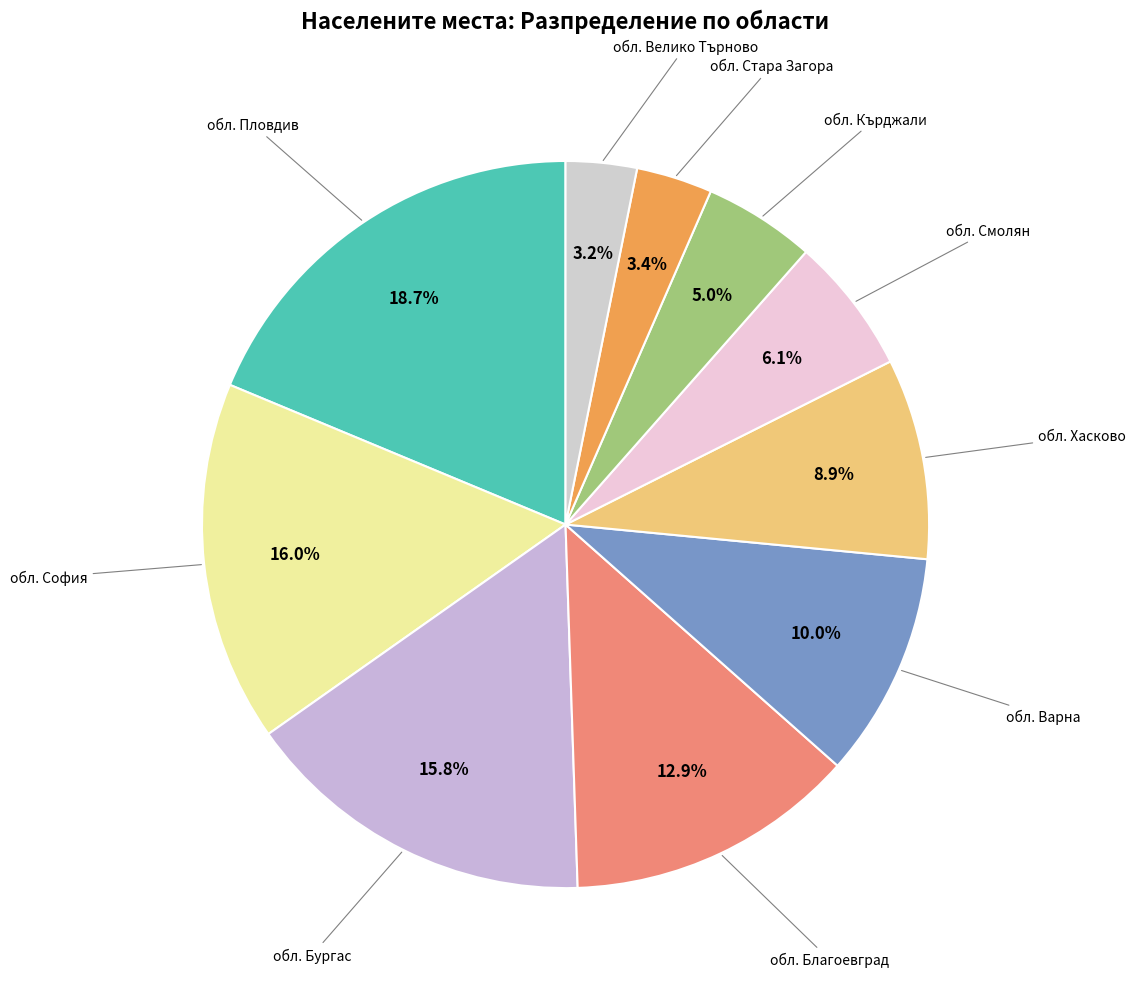

To the nearest percent, what is the combined percentage of обл. Стара Загора and обл. Пловдив?

22%